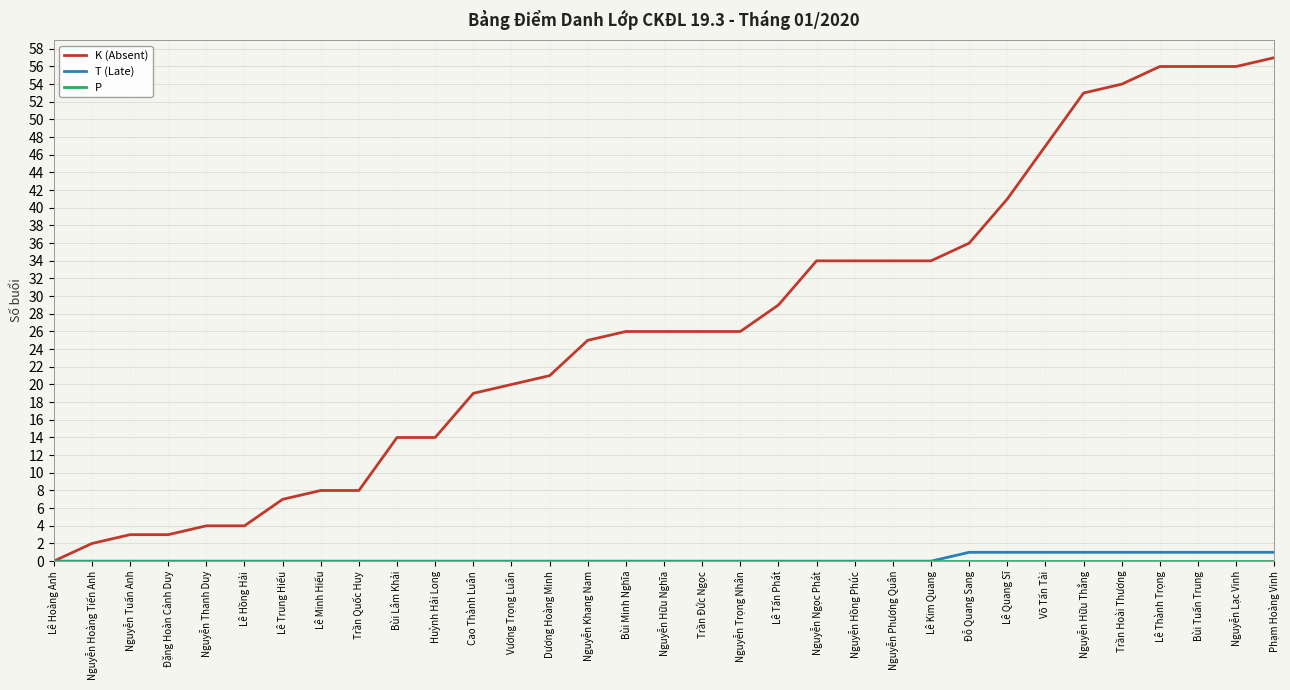

Which series has the largest range (max minus min)?

K (Absent)